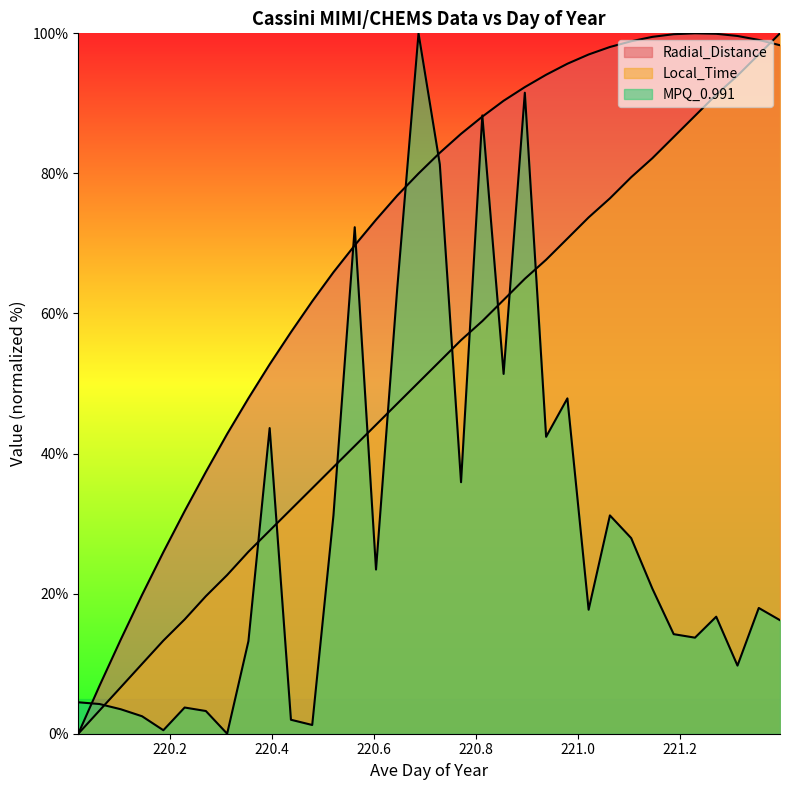

Between 221.1458 and 220.6042, which is larger?

221.1458